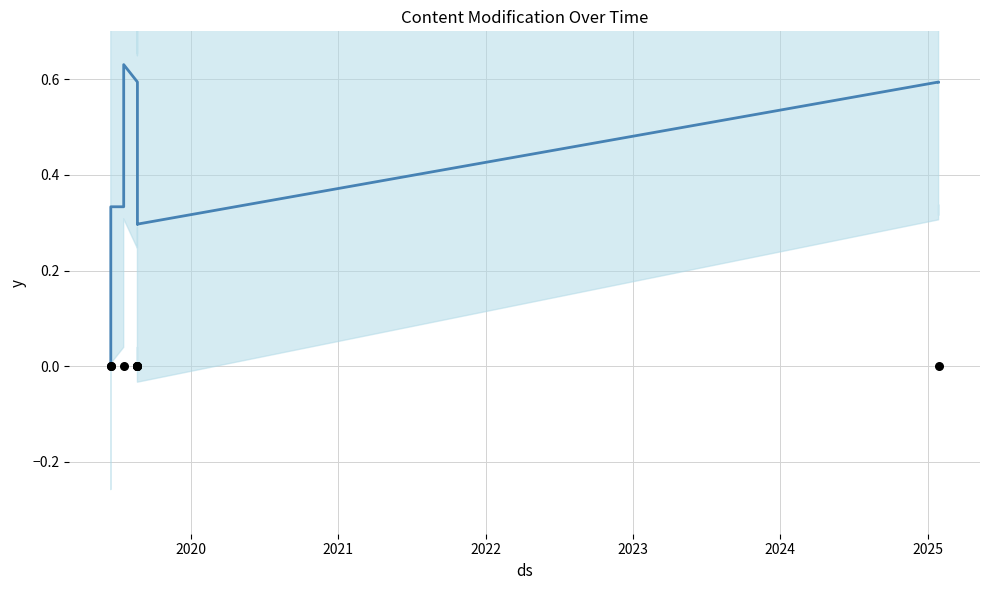

Which series contains the lowest Y value?

actual